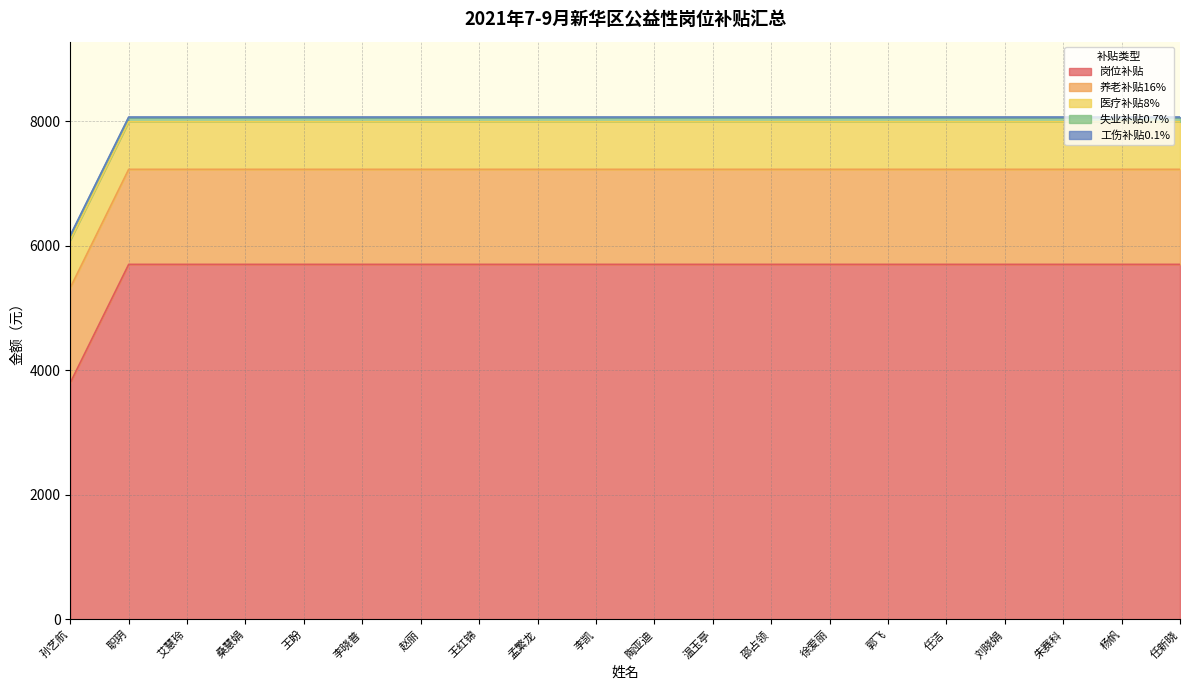

What is the sum of the 失业补贴0.7% values at 陶亚迪 and 任新晓?

133.5